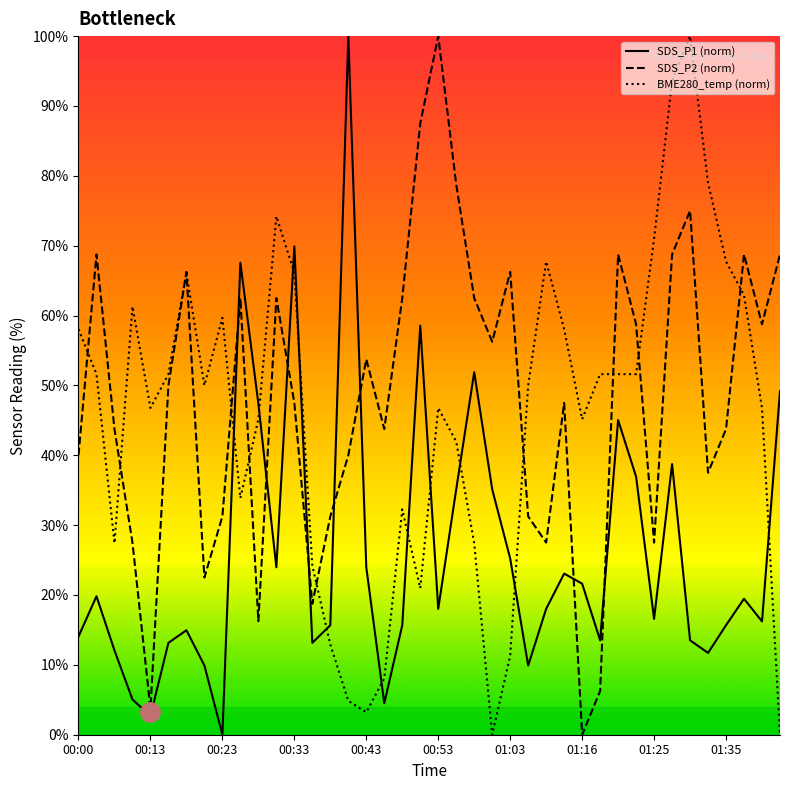

At which label is SDS_P1 closest to 50?

01:45